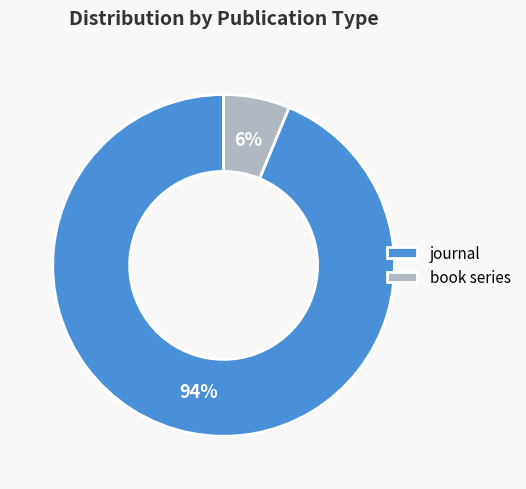

Is there any slice that represents more than half of the pie?

Yes